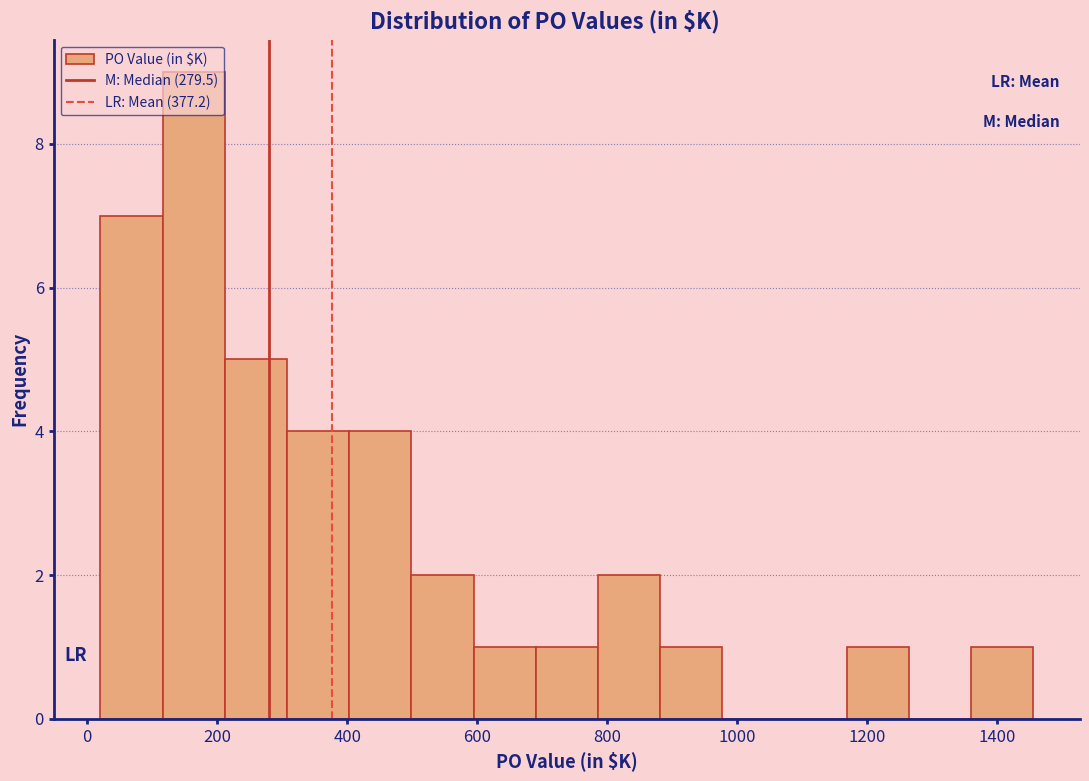

Over which range of the x-axis is the bar tallest?

120 to 220